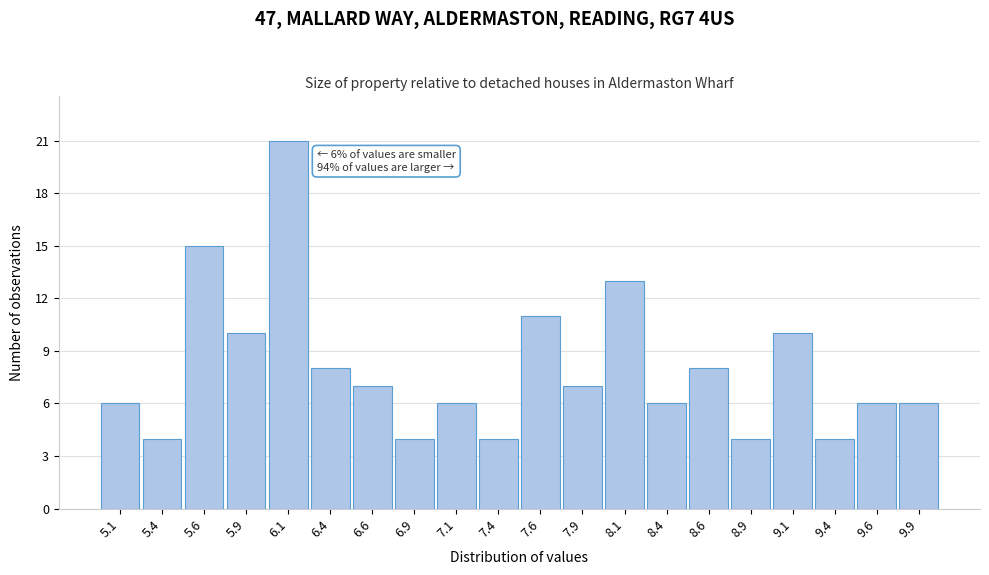

Over which range of the x-axis is the bar tallest?

6.00 to 6.25